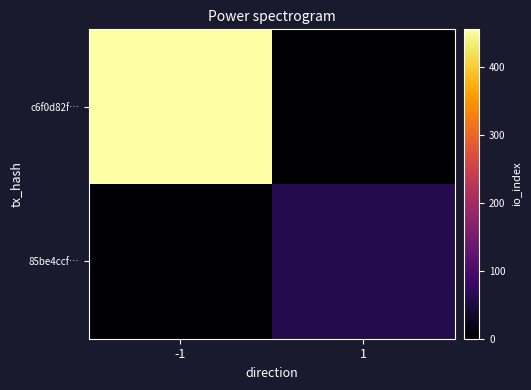

Between -1 and 1, which series saw the biggest shift?

c6f0d82f…